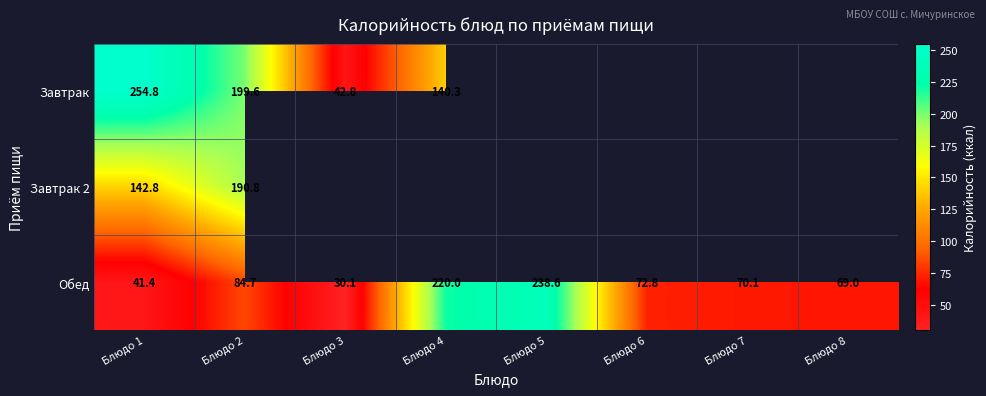

What is the spread (max minus min) of values at Блюдо 1?

213.4